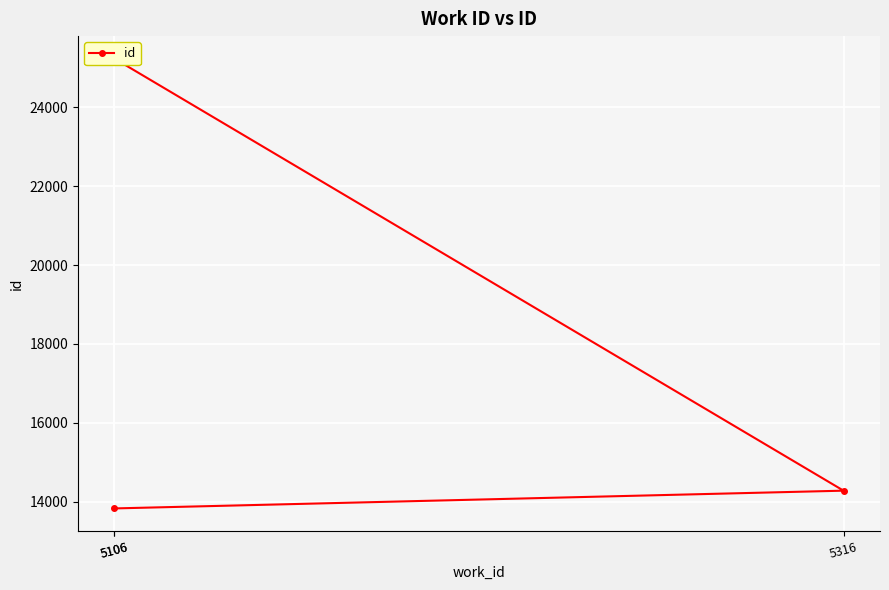

What is the difference between the maximum and second lowest values?

10947